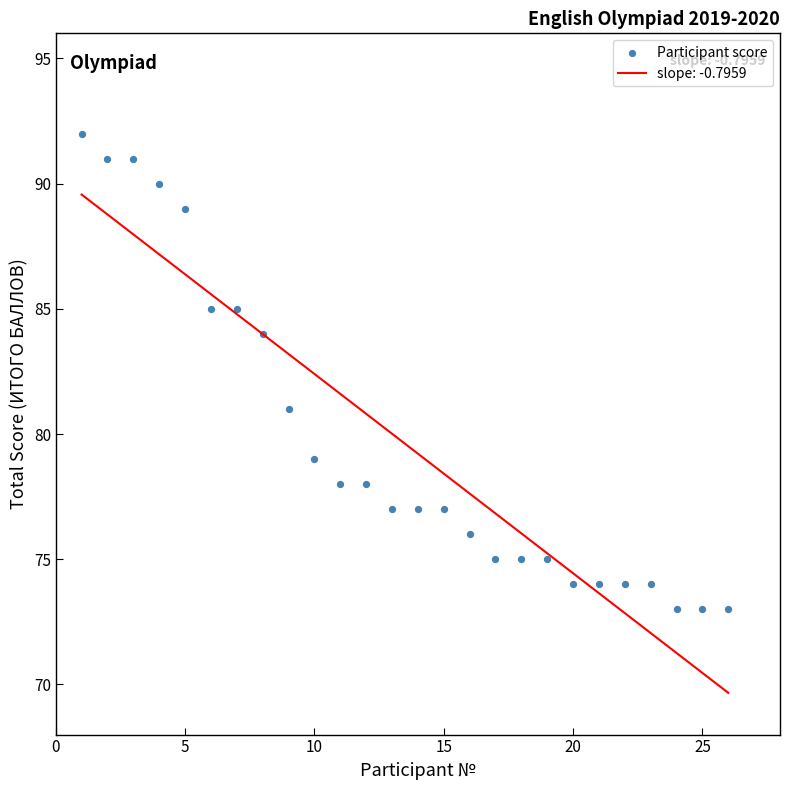

What is the range of Y values (max minus min)?

19